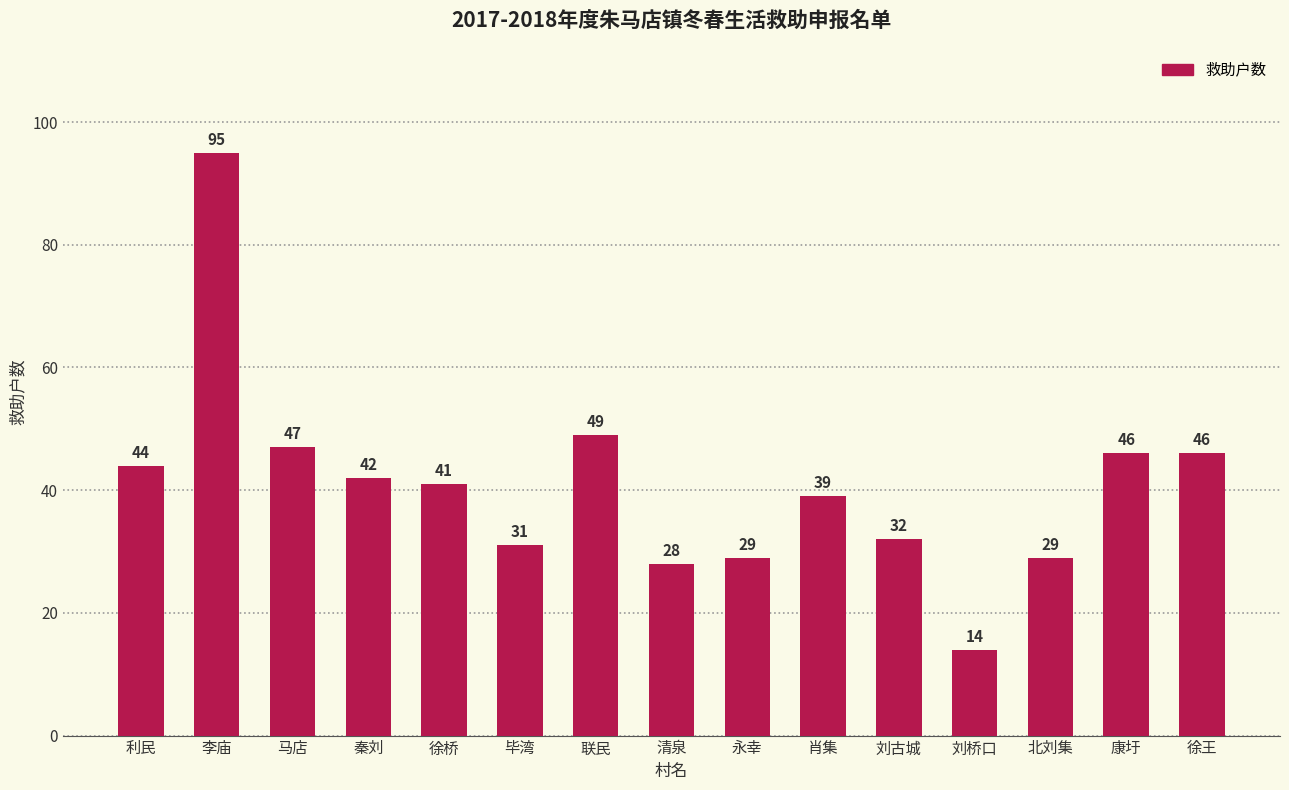

Reading left to right, what are all the values shown in this chart?

利民=44	李庙=95	马店=47	秦刘=42	徐桥=41	毕湾=31	联民=49	清泉=28	永幸=29	肖集=39	刘古城=32	刘桥口=14	北刘集=29	康圩=46	徐王=46